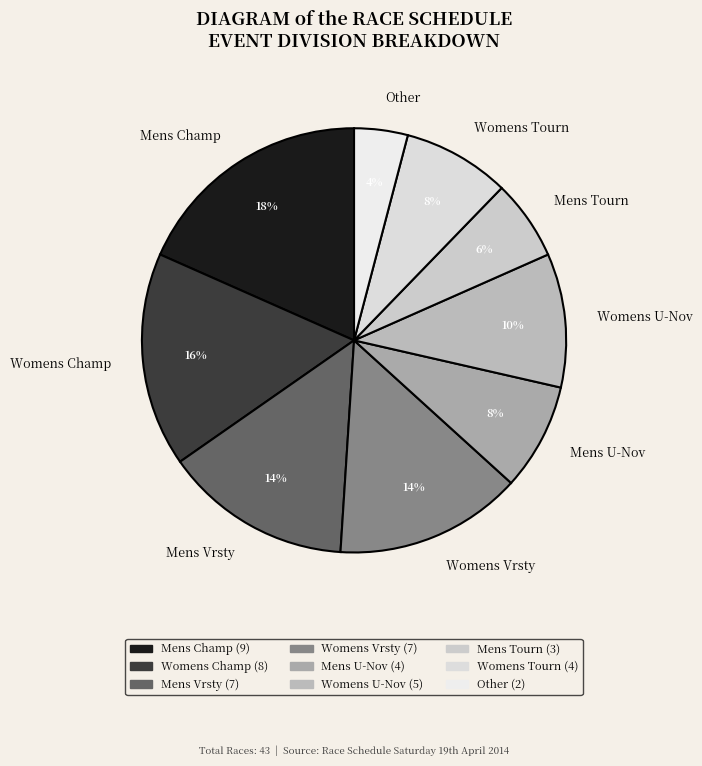

To the nearest percent, what is the difference between the Womens U-Nov and Other slice percentages?

6%